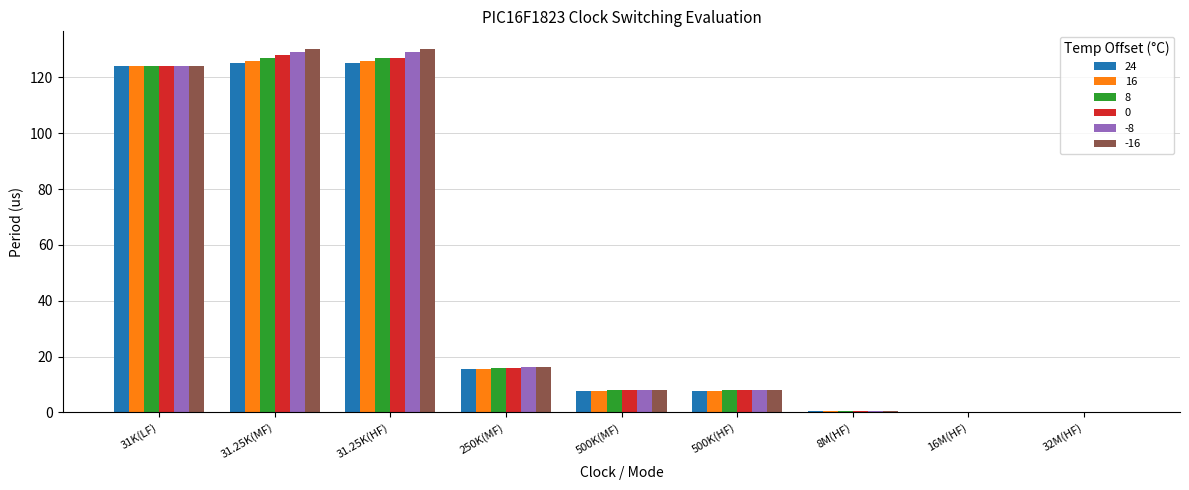

What is the average value of the 8 series?

45.6